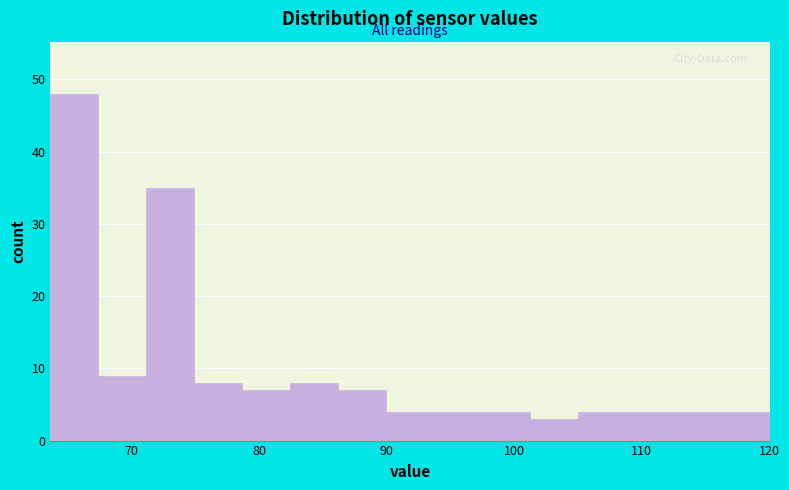

Around what value on the x-axis is the tallest bar? Give the approximate position of its centre, as read against the axis.

66